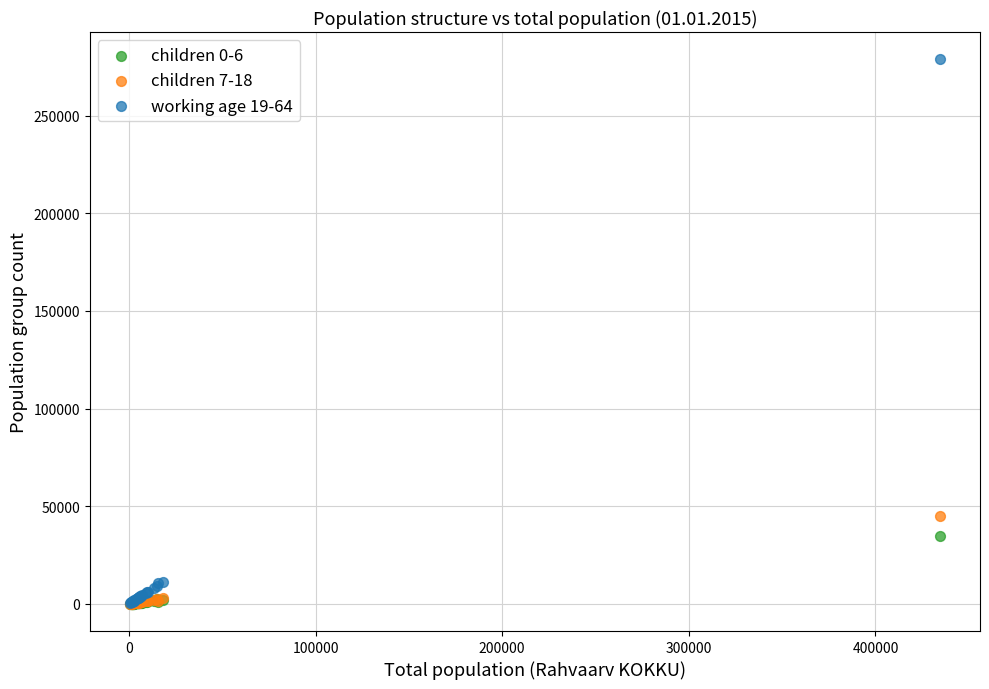

Which series has the widest spread of Y values?

working age 19-64